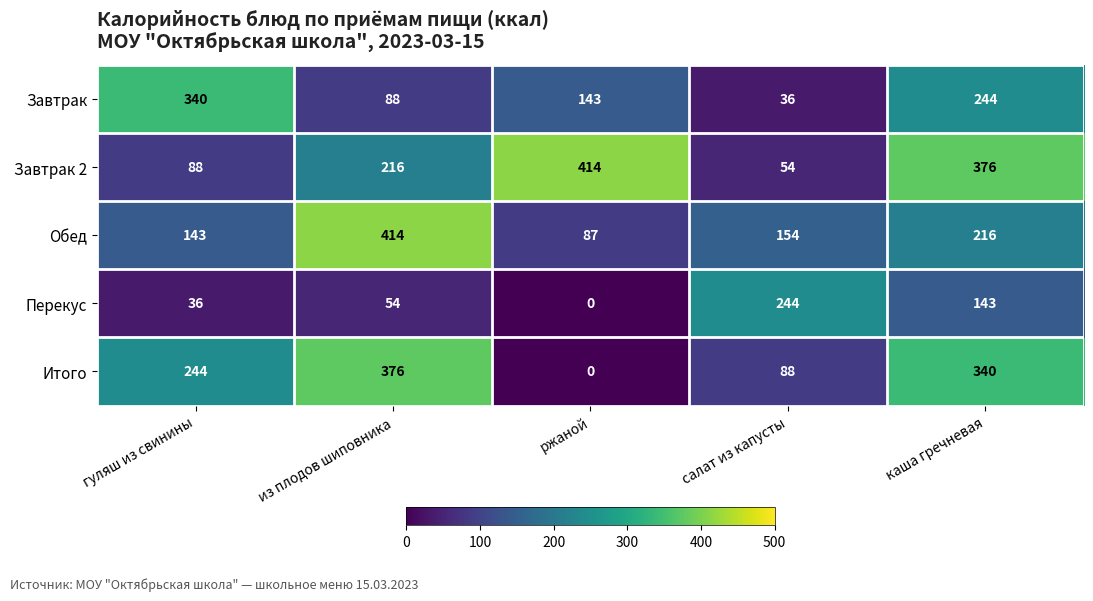

Which label corresponds to the smallest value in the chart?

ржаной